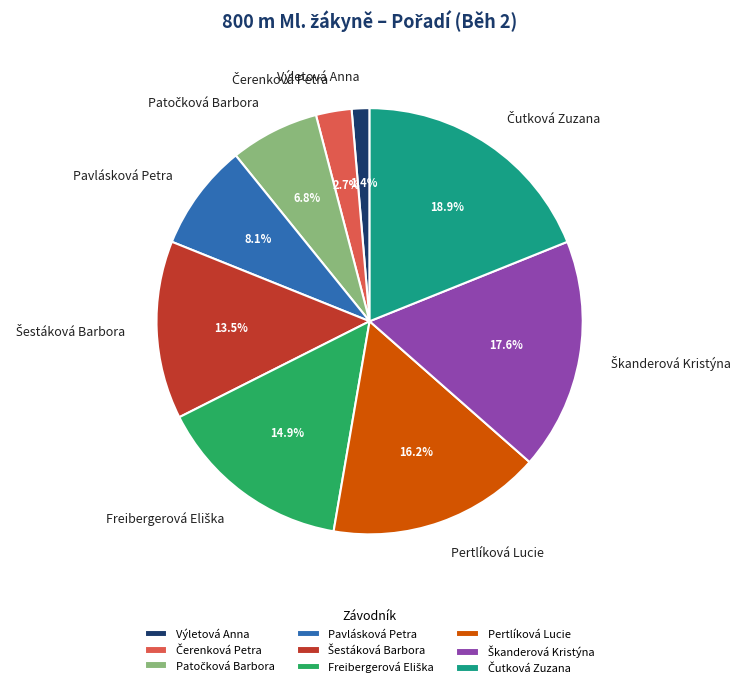

Which category has the smallest portion of the pie?

Výletová Anna